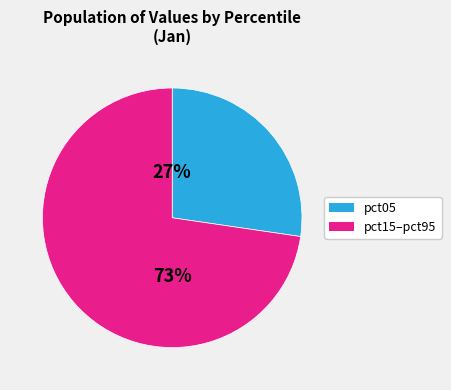

Is there any slice that represents more than half of the pie?

Yes